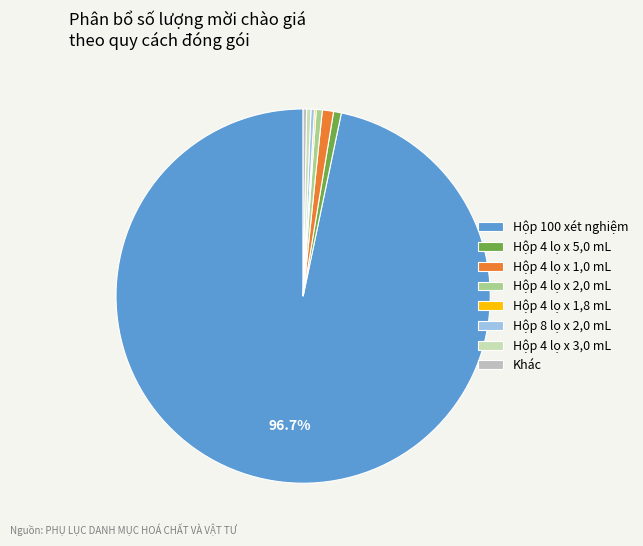

Is there any slice that represents more than half of the pie?

Yes